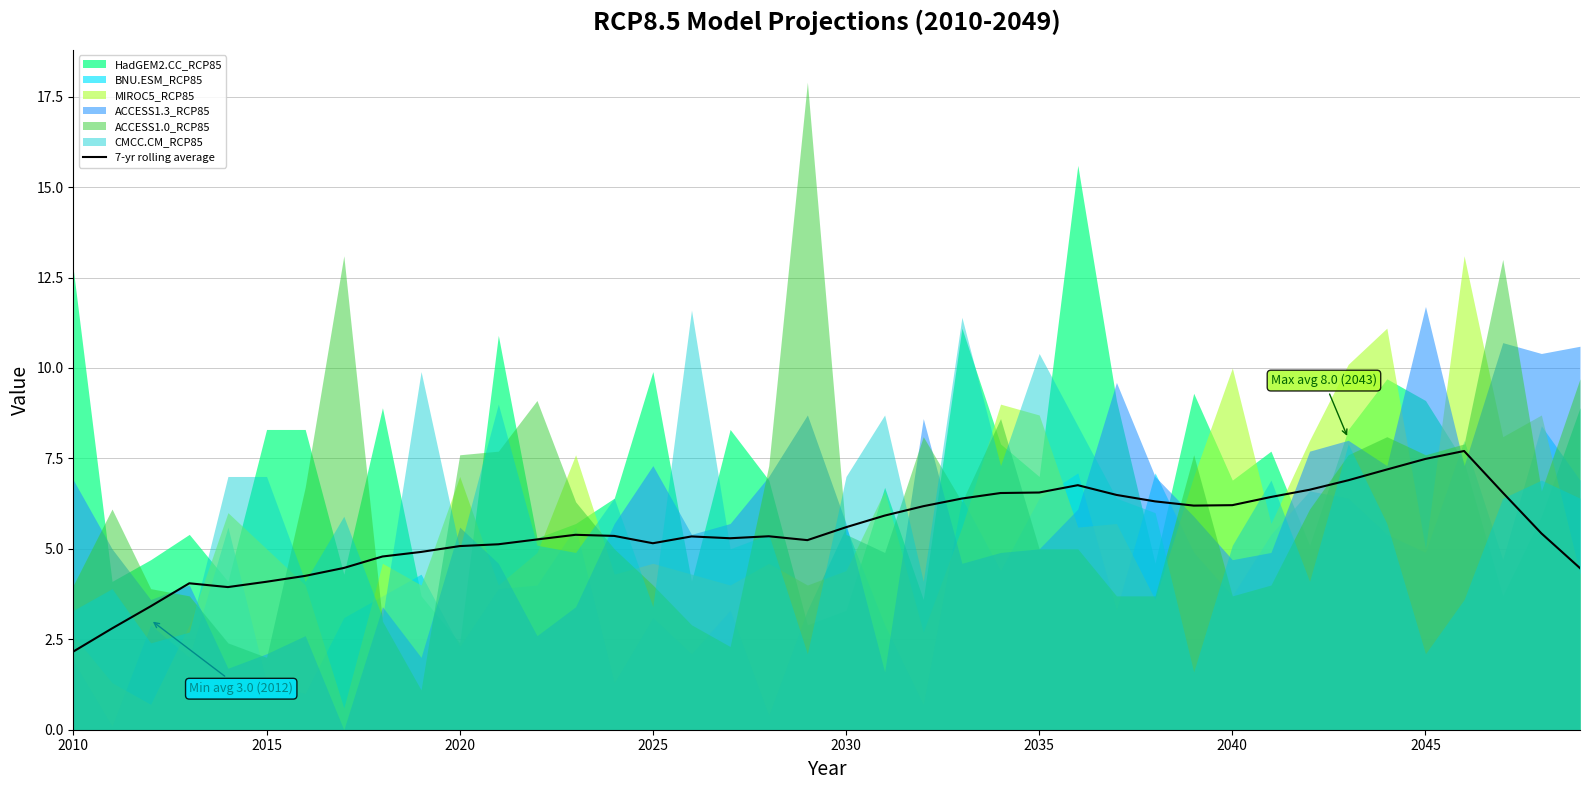

What is the maximum value for 7-yr rolling average?

7.7